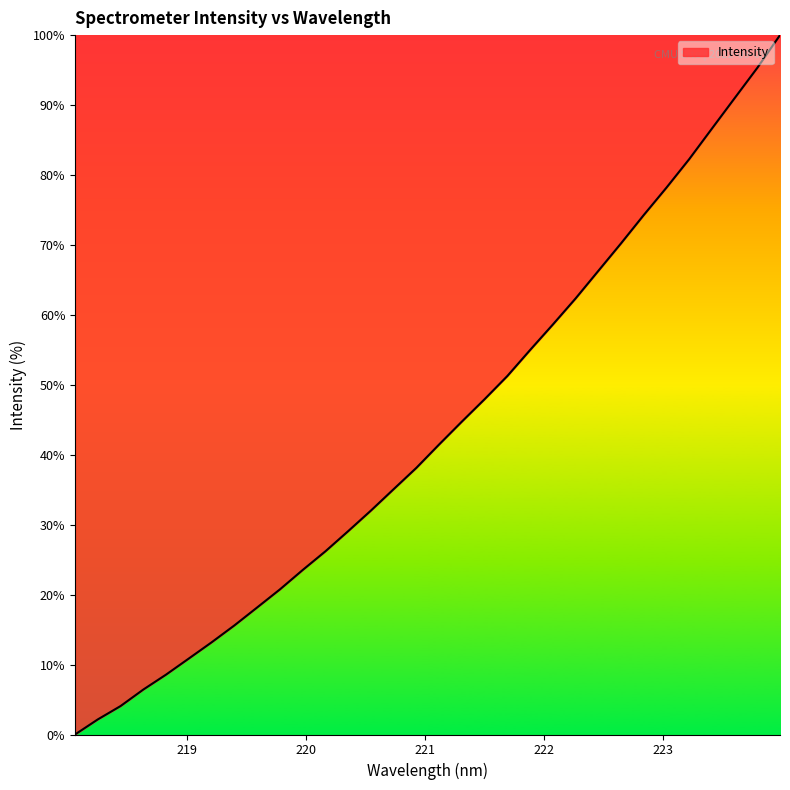

What is the difference between the maximum and minimum values?

100.0